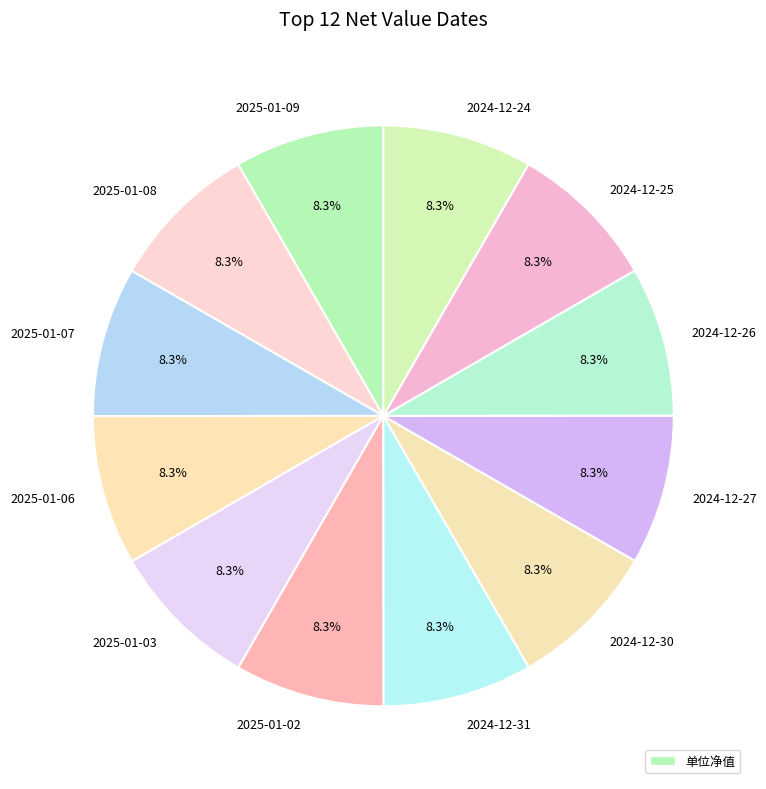

The 2024-12-26 slice represents 8% of the pie. True or false?

True